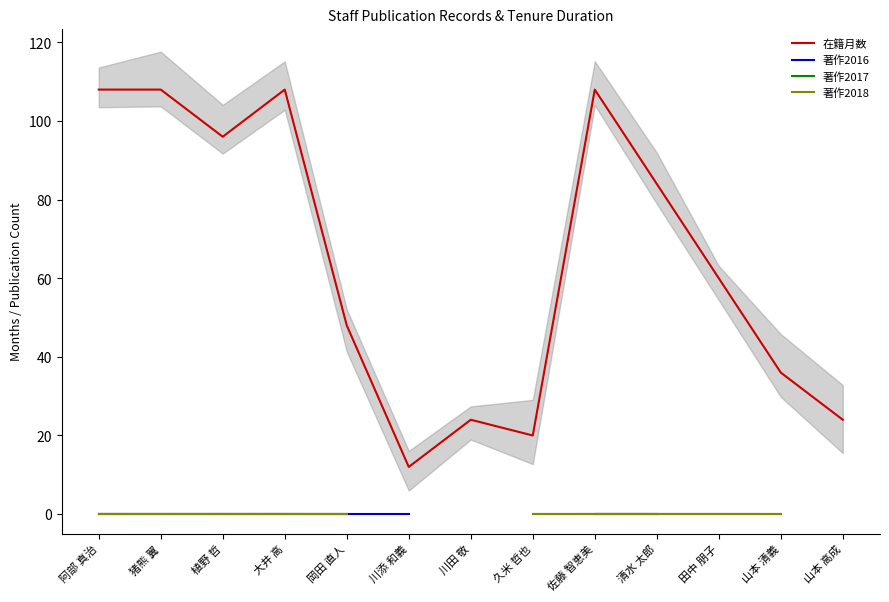

What are all the series names shown in the legend?

在籍月数, 著作2016, 著作2017, 著作2018